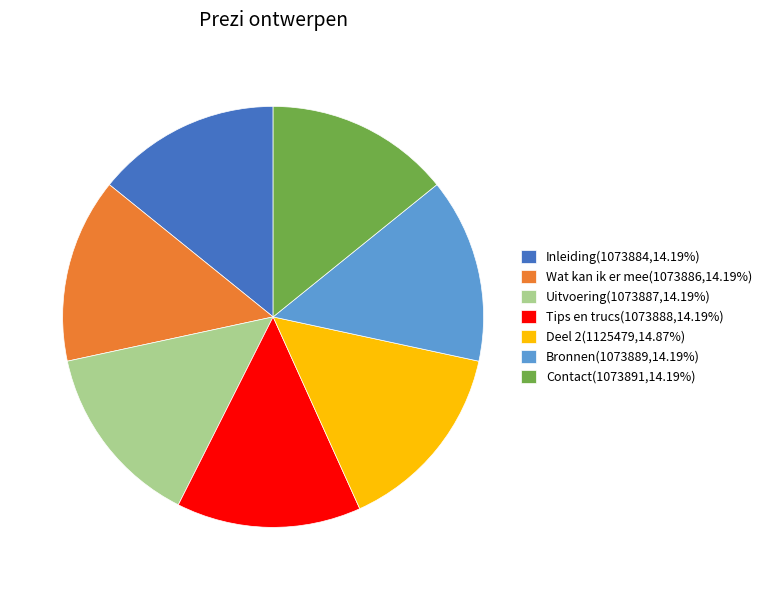

What is the ratio of the value at Bronnen(1073889,14.19%) to the value at Wat kan ik er mee(1073886,14.19%)?

1.0